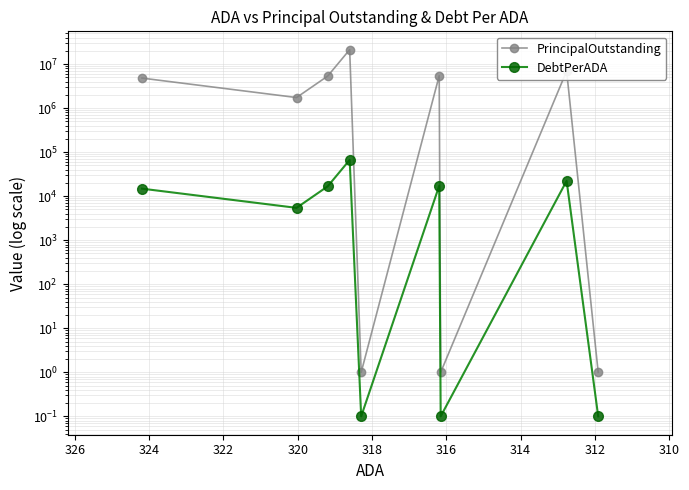

Is this an area chart (filled region under the line)?

No